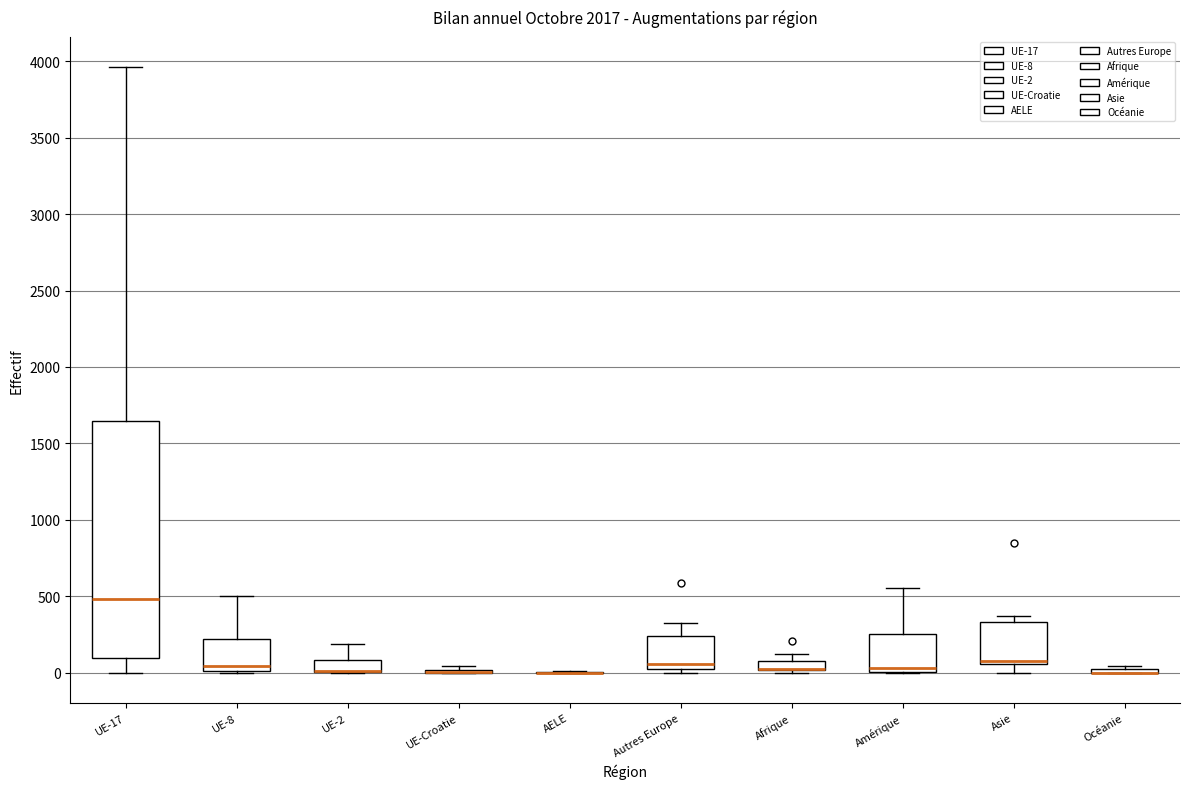

Which box is the tallest, from its lower edge to its upper edge?

UE-17